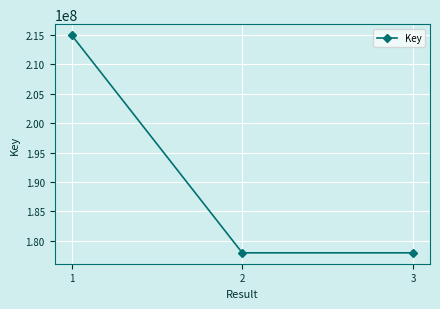

The chart shows a value of 351949707 at 1. True or false?

False